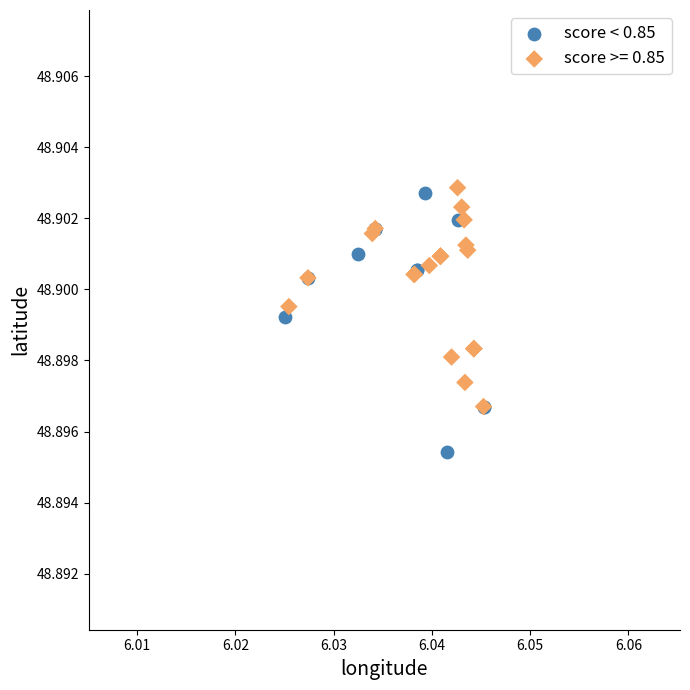

Which series reaches the minimum Y coordinate?

score < 0.85